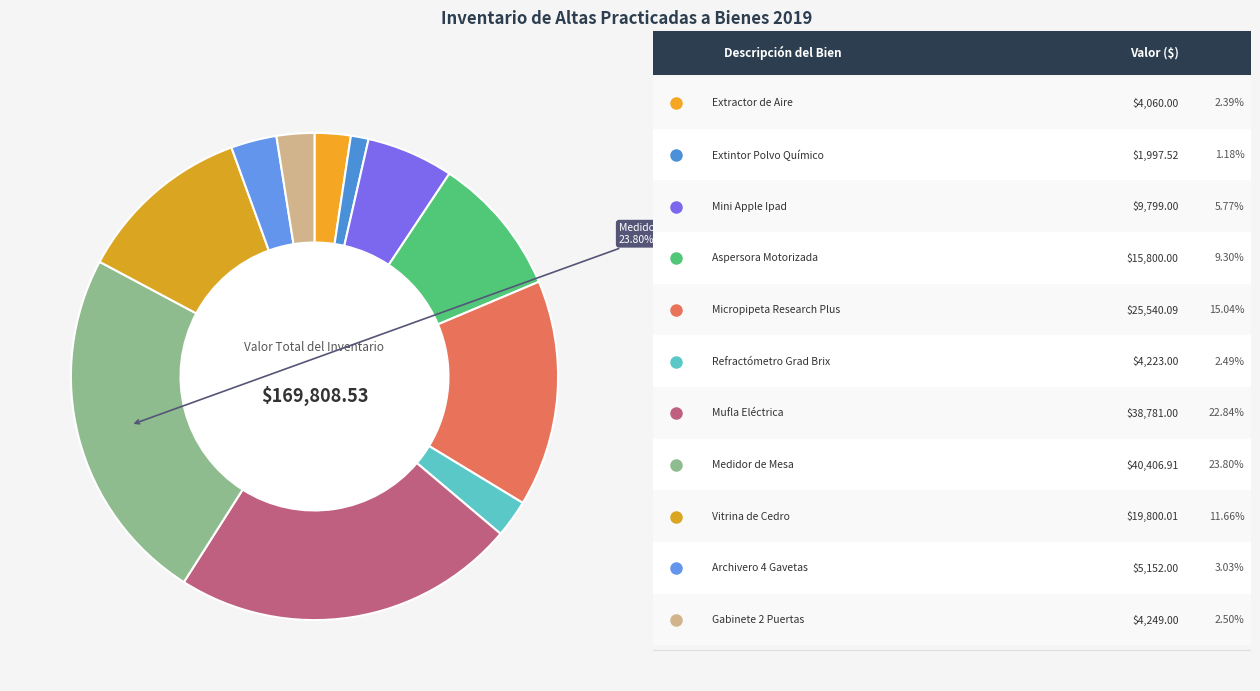

Does any single category account for the majority?

No